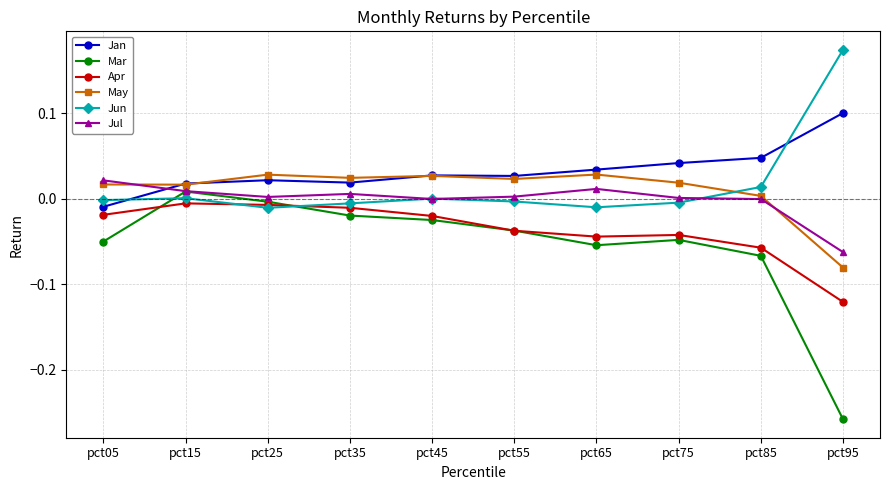

At which category does the chart reach its minimum across all series?

pct95